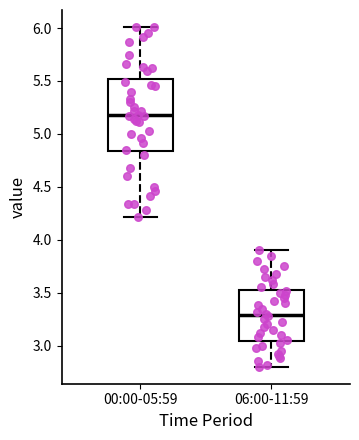

Where does the lower whisker of the box for 00:00-05:59 end on the y-axis? The values are not printed on the chart, so give them approximately, as read against the axis.

4.20